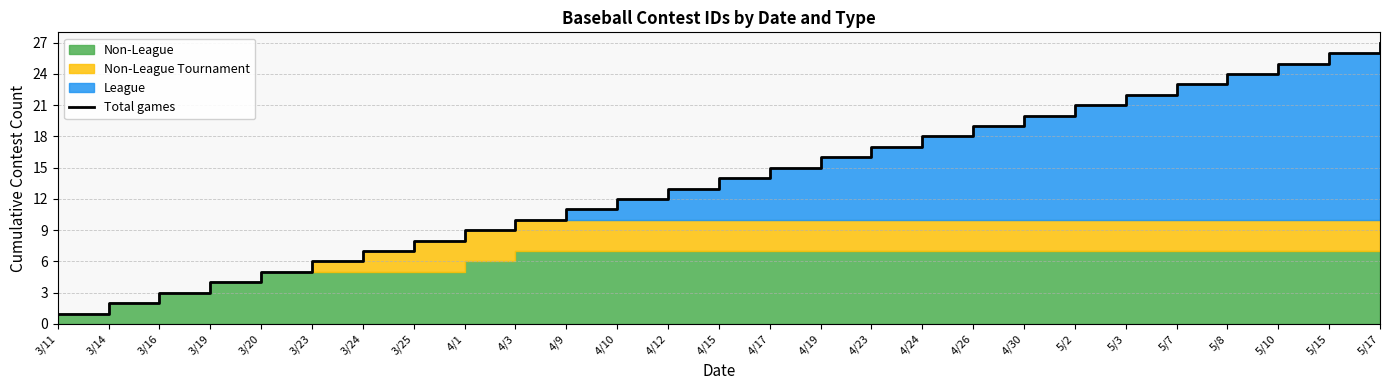

At which category does the chart reach its minimum across all series?

3/11